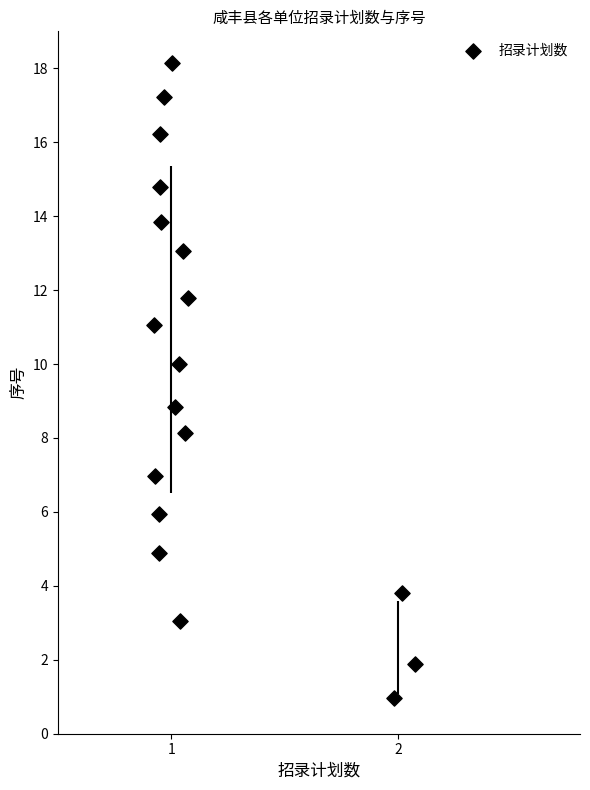

What is the range of X values (max minus min)?

1.1